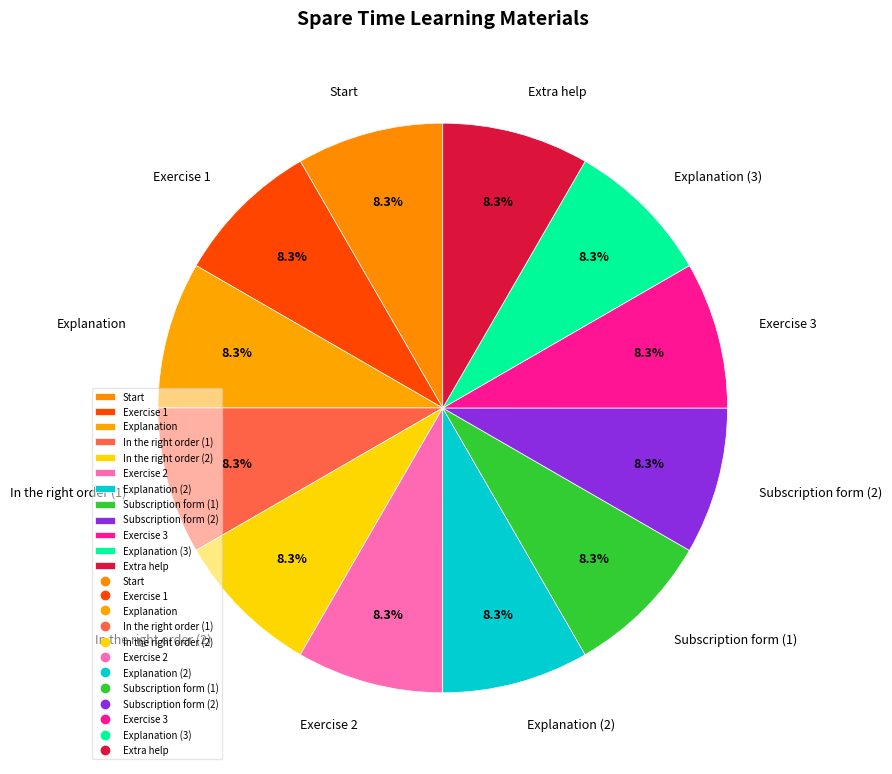

How many segments does this pie chart have?

12